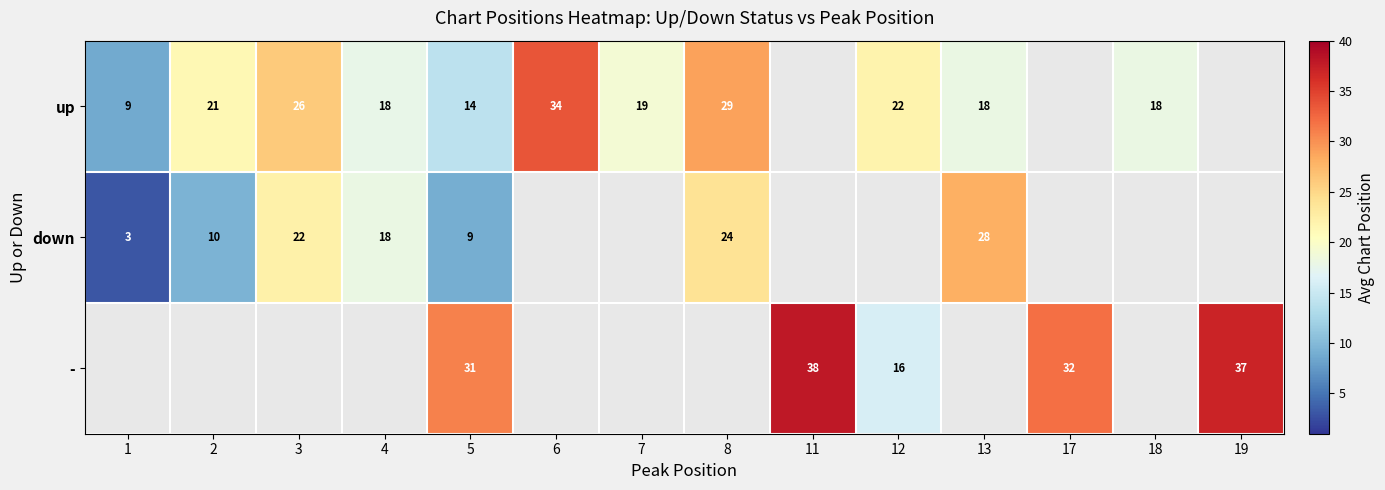

The up series shows 36.2 at 12. True or false?

False